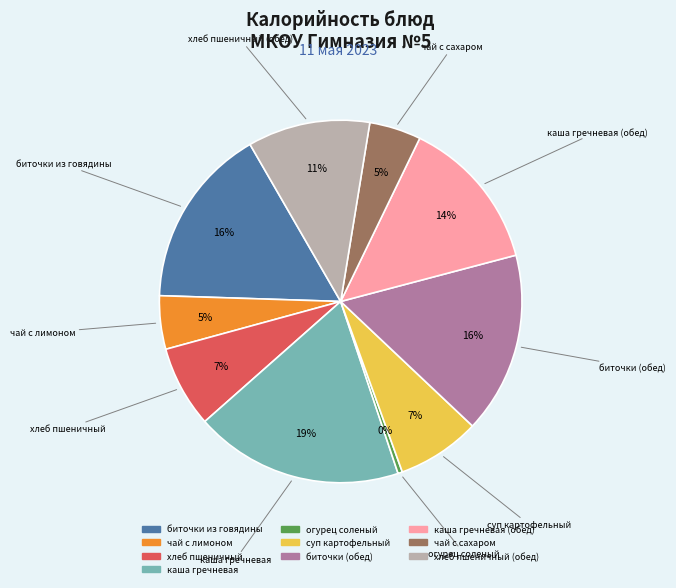

Is there a majority slice in this chart?

No